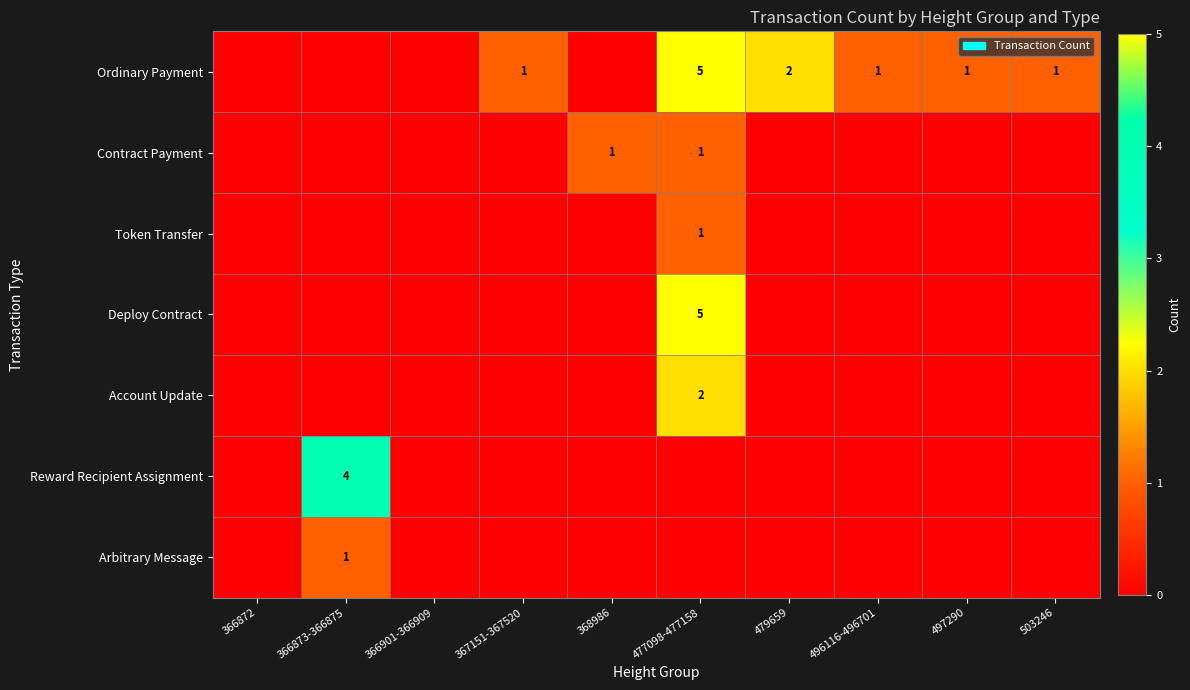

What is the spread (max minus min) of values at 503246?

1